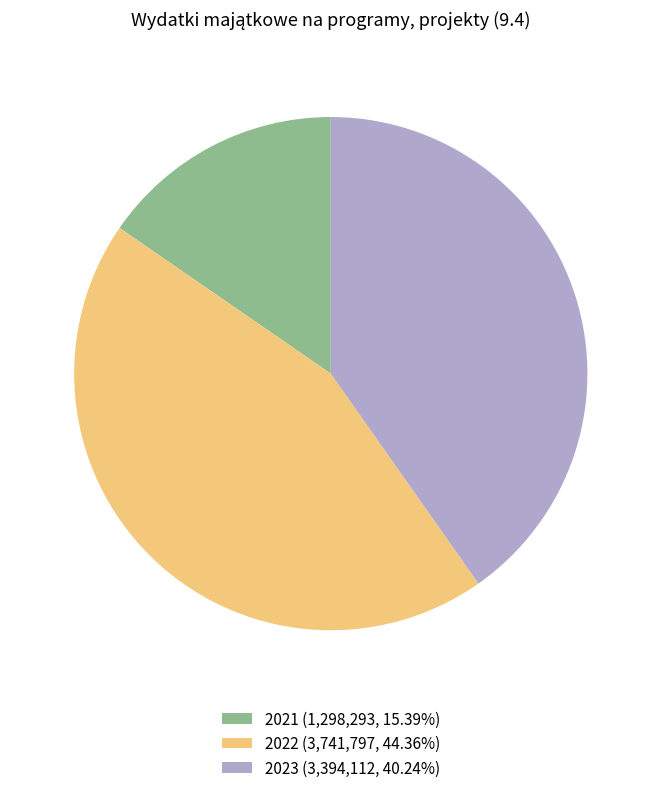

Is the sum of 2023 (3,394,112, 40.24%) and 2021 (1,298,293, 15.39%) greater than half?

Yes